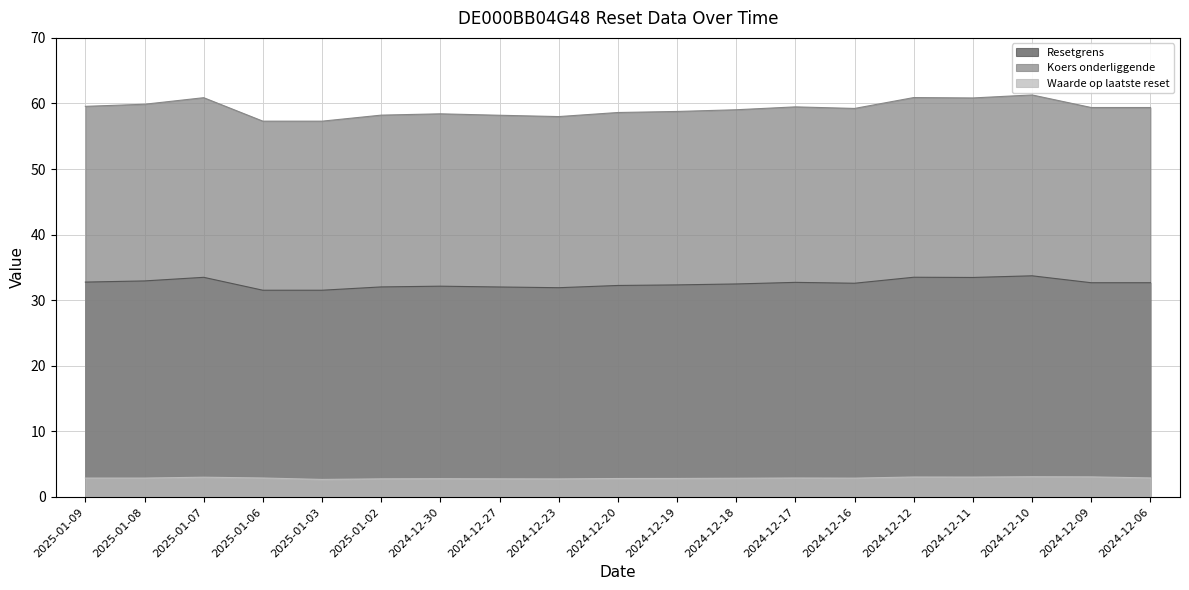

True or false: Koers onderliggende and Resetgrens intersect in this chart.

False